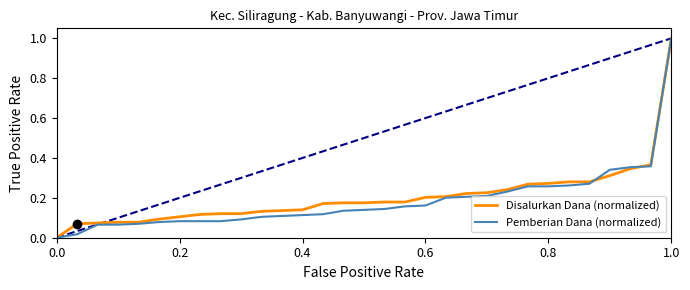

What is the highest value of the Pemberian Dana (normalized) series?

1.0